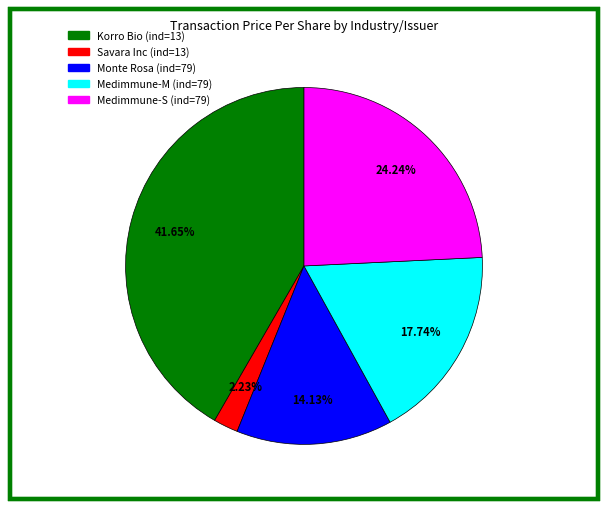

Rank the categories by value from lowest to highest.

Savara Inc (ind=13), Monte Rosa (ind=79), Medimmune-M (ind=79), Medimmune-S (ind=79), Korro Bio (ind=13)